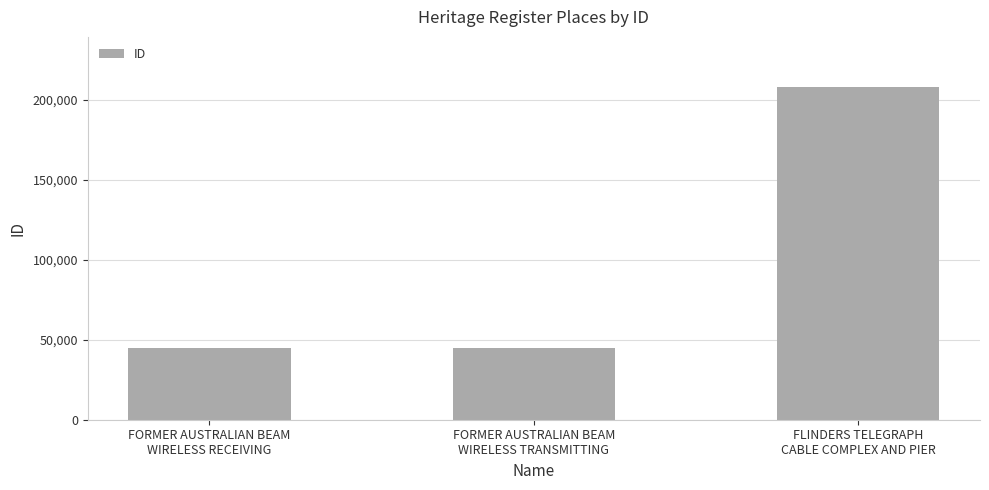

What is the sum of all values?

297510